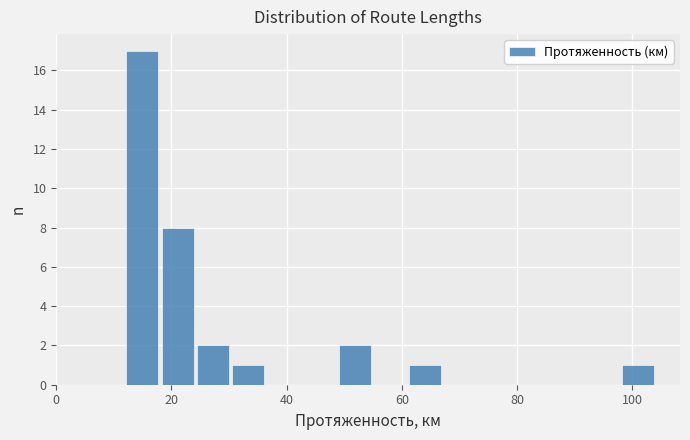

Around what value on the x-axis is the tallest bar? Give the approximate position of its centre, as read against the axis.

14